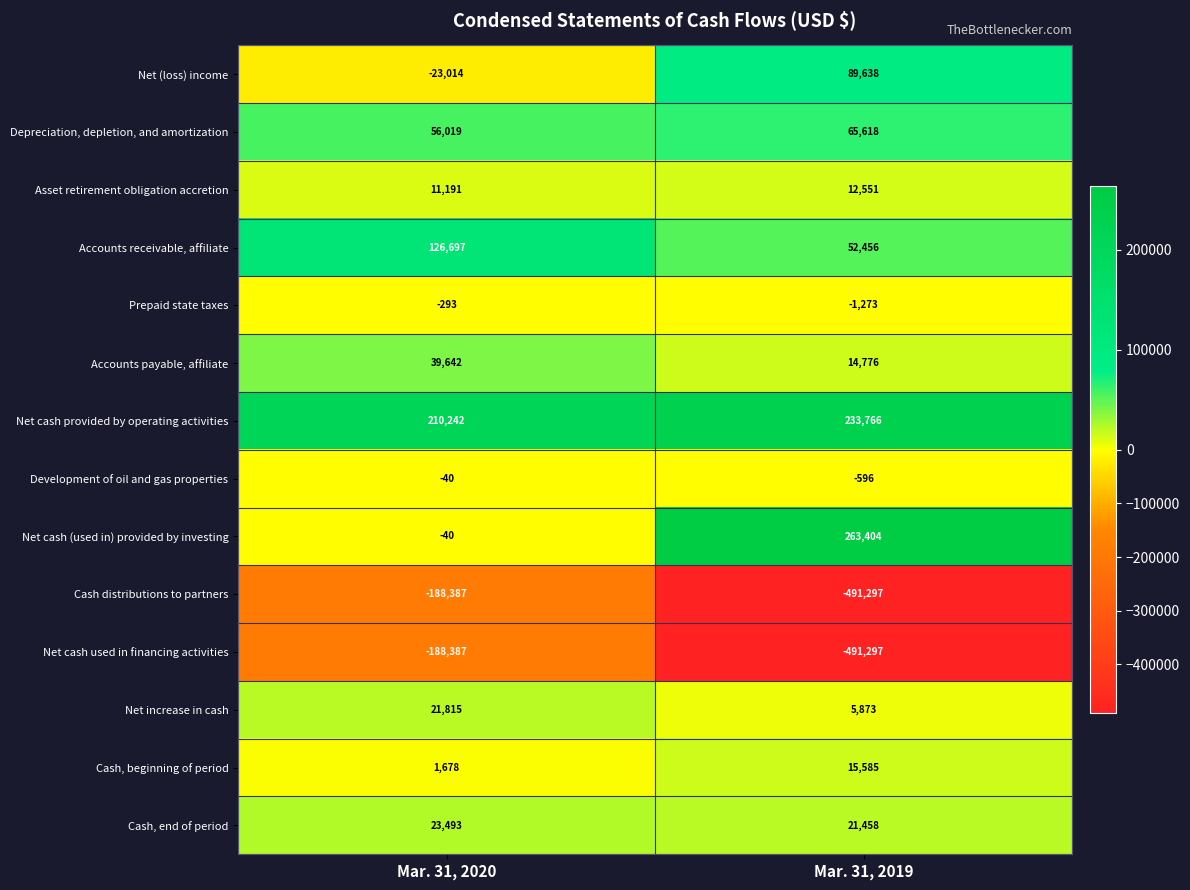

What is the minimum value shown in the chart?

-491297